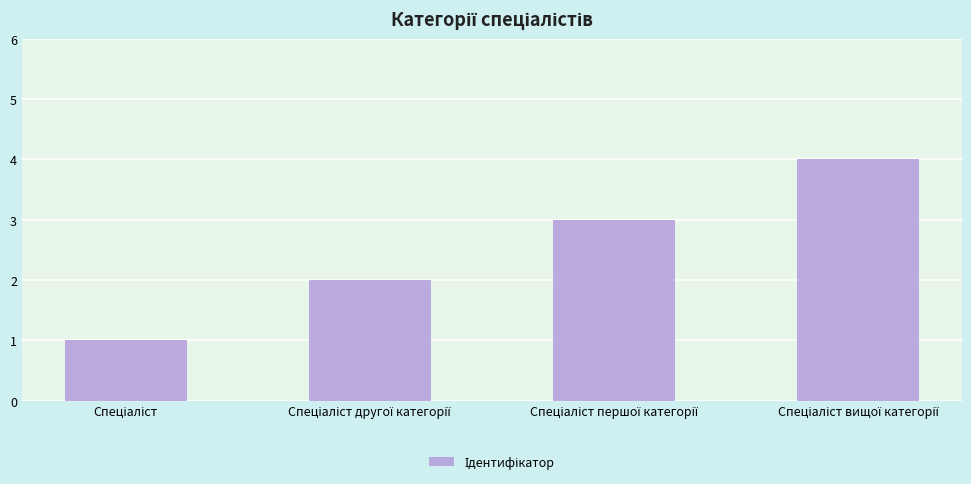

What is the difference between the maximum and minimum values?

3